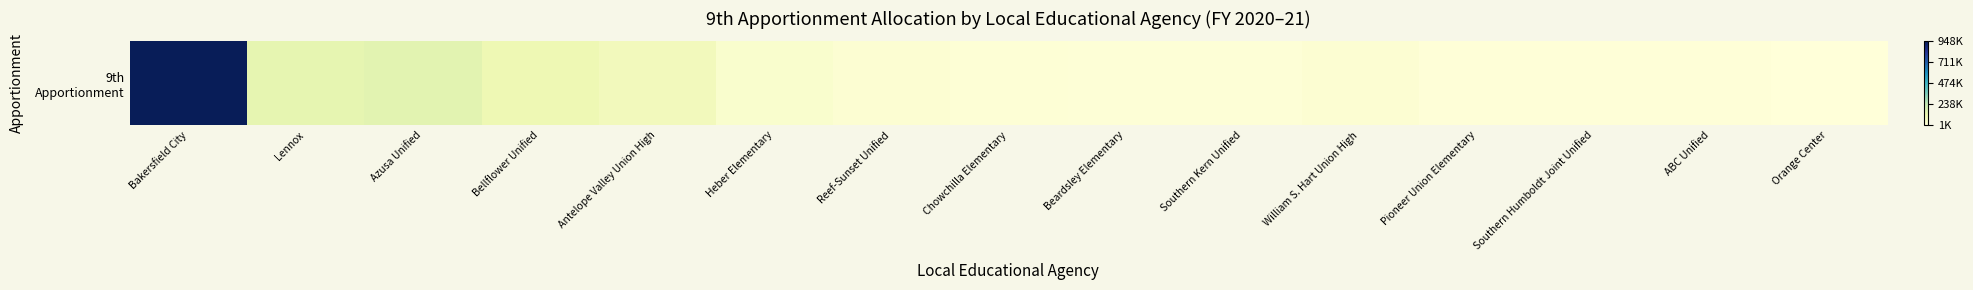

Which has a higher value, Antelope Valley Union High or Beardsley Elementary?

Antelope Valley Union High